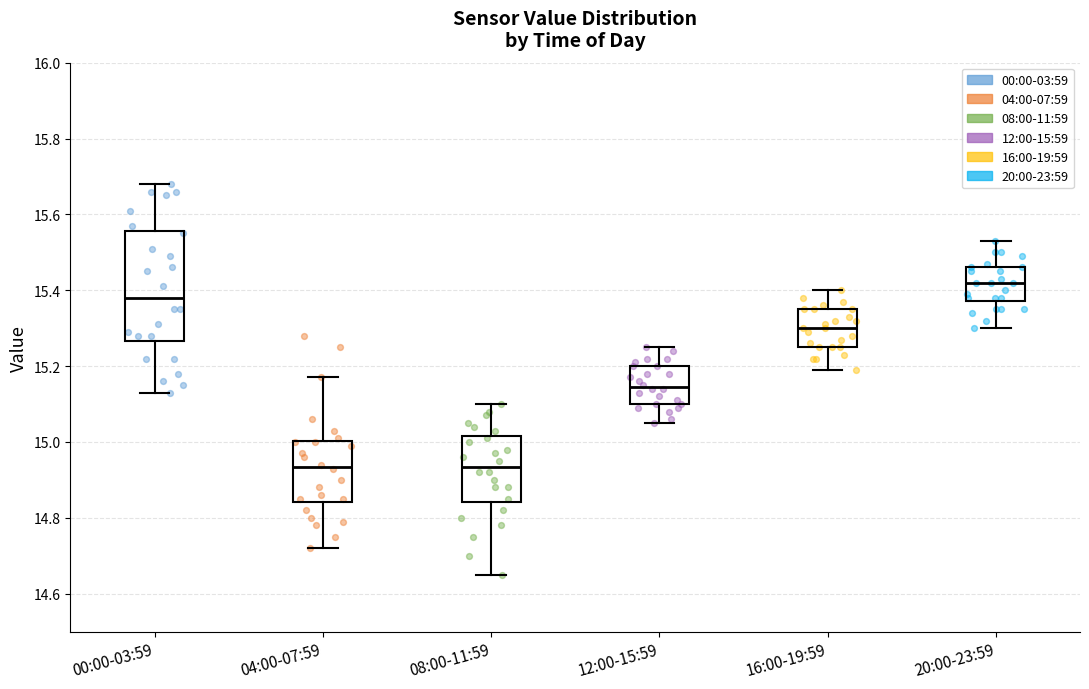

Comparing the boxes themselves (not the whiskers), which one is the tallest?

00:00-03:59